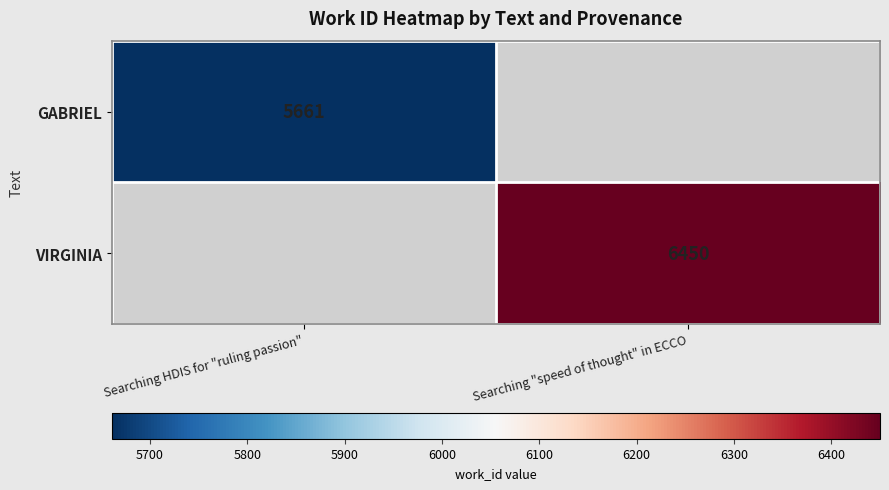

The value of GABRIEL at Searching HDIS for "ruling passion" is 5661. True or false?

True